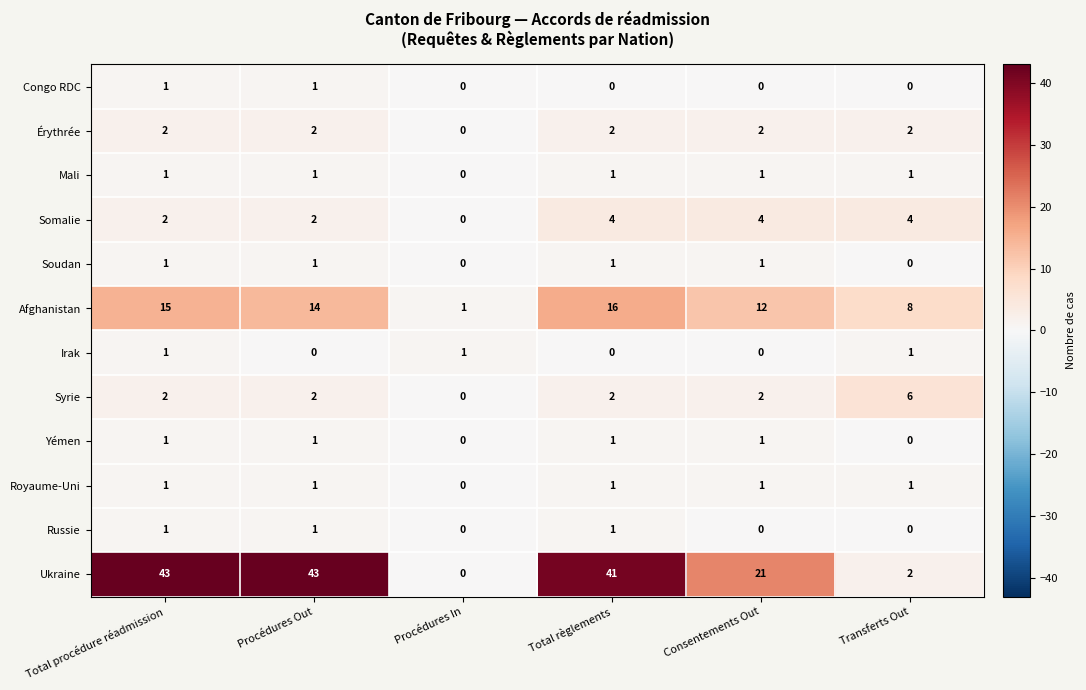

True or false: Érythrée has a value of 2 at Total règlements.

True